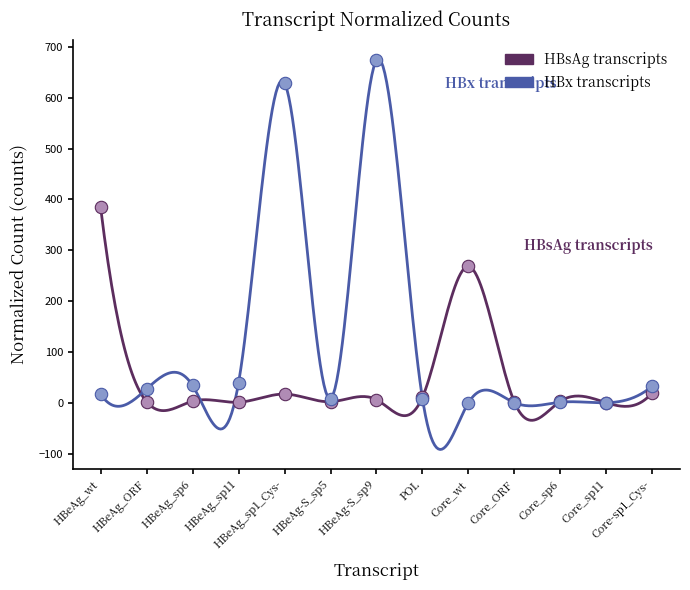

Which series contains the highest Y value?

HBx transcripts